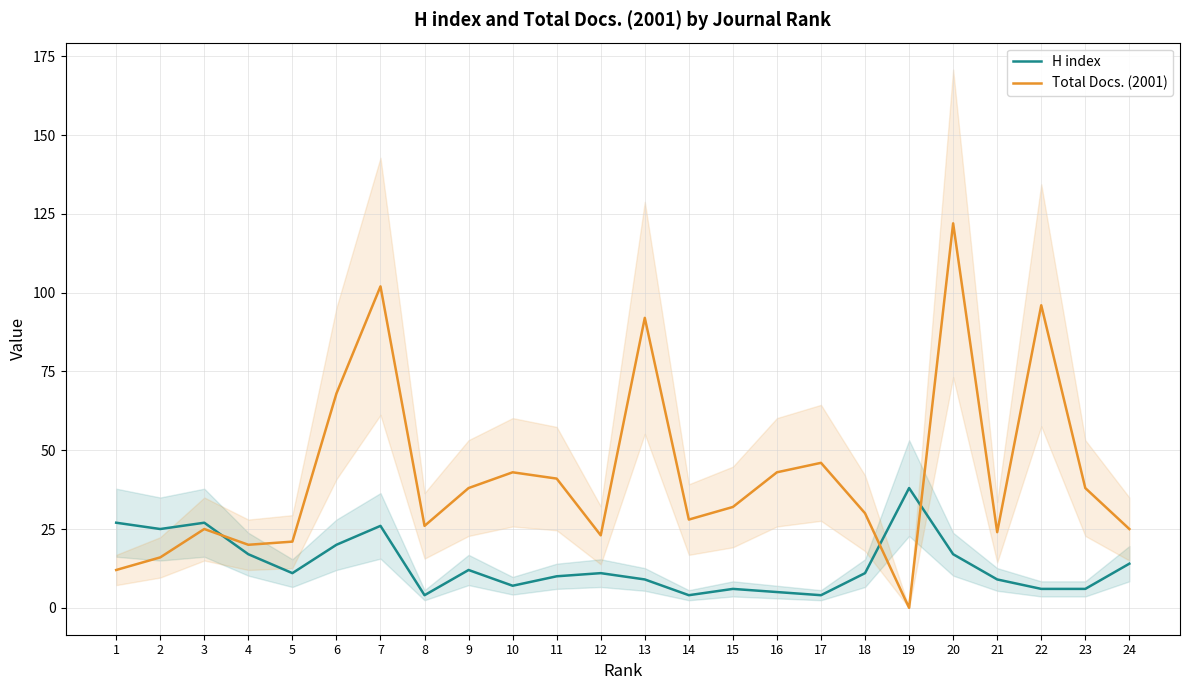

Where is the first local minimum for H index?

2